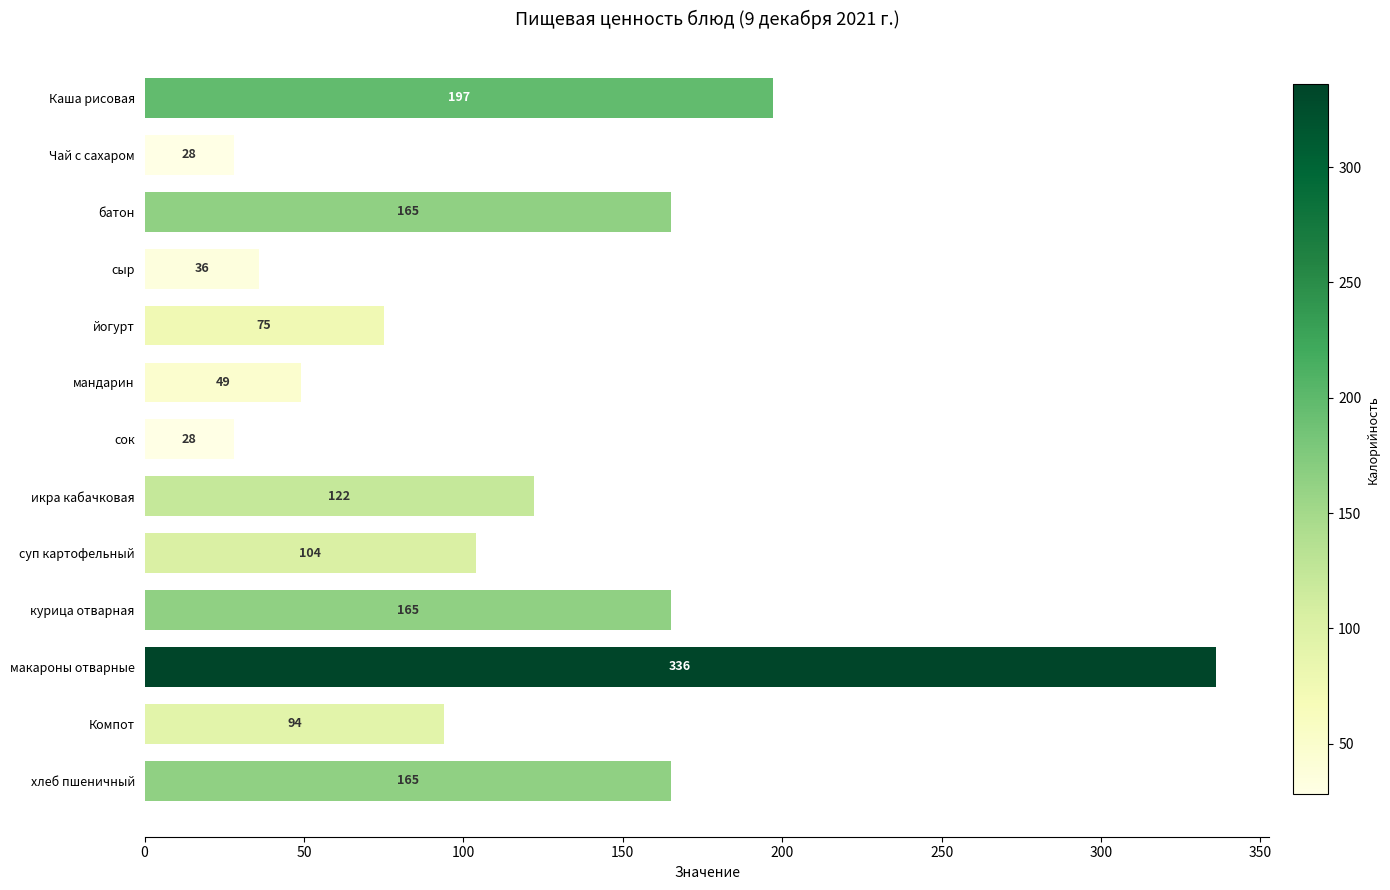

Are the bars horizontal?

Yes